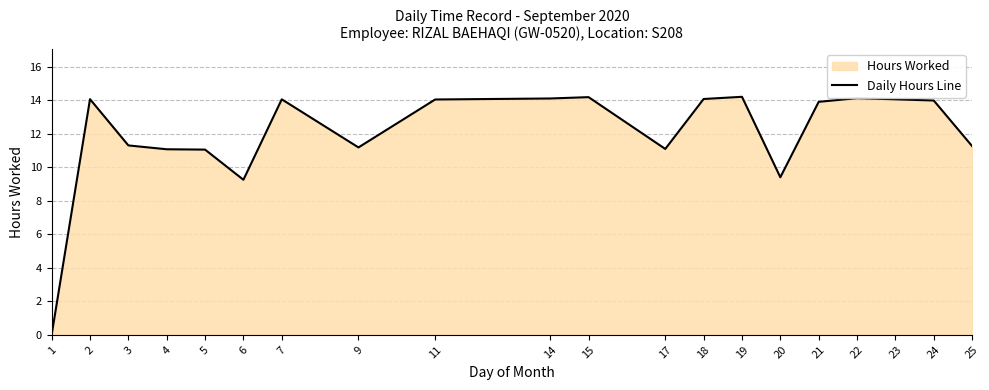

Rank the categories by value from lowest to highest.

1, 6, 20, 5, 4, 17, 9, 25, 3, 21, 24, 11, 7, 23, 2, 18, 14, 22, 15, 19